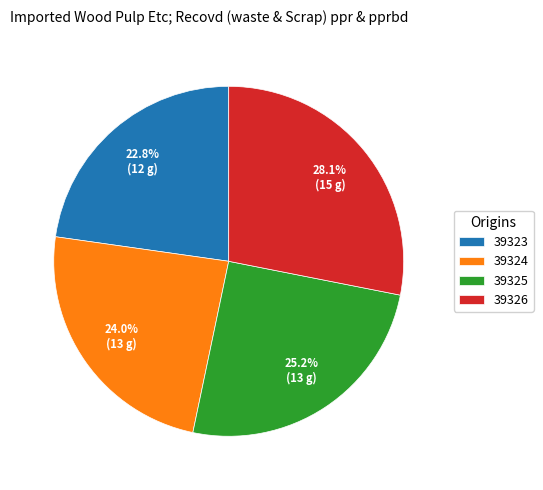

Is it true that 39326 is 20% of the pie?

False